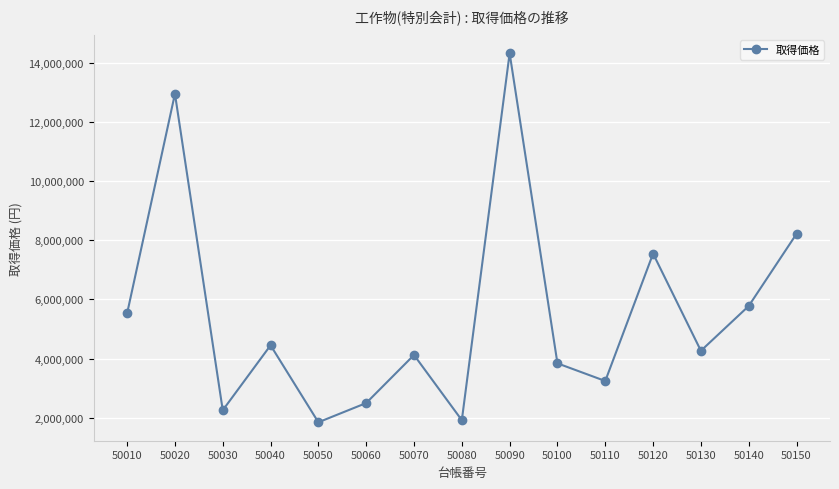

What is the difference between the maximum and second lowest values?

12414720